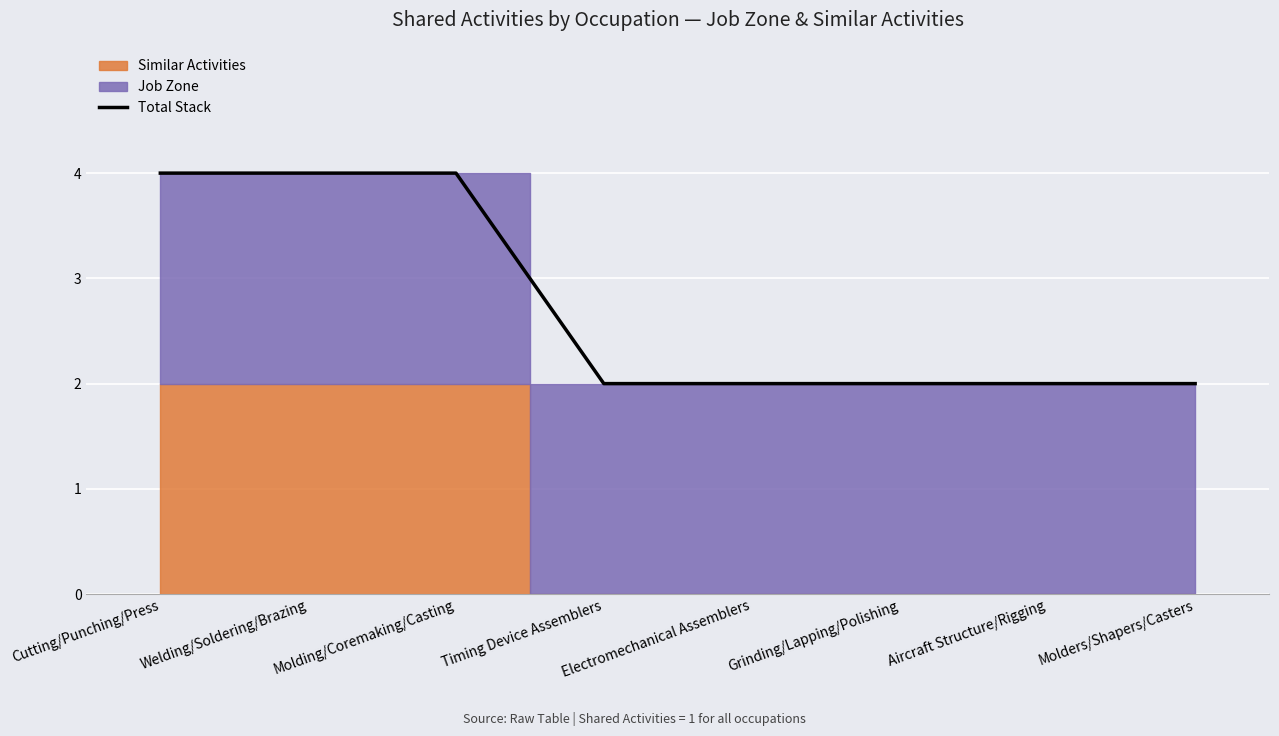

The value at Welding/Soldering/Brazing is 2. True or false?

False